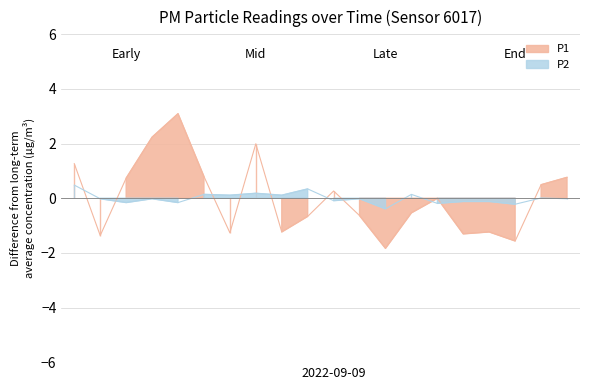

What are all the series names shown in the legend?

P1, P2